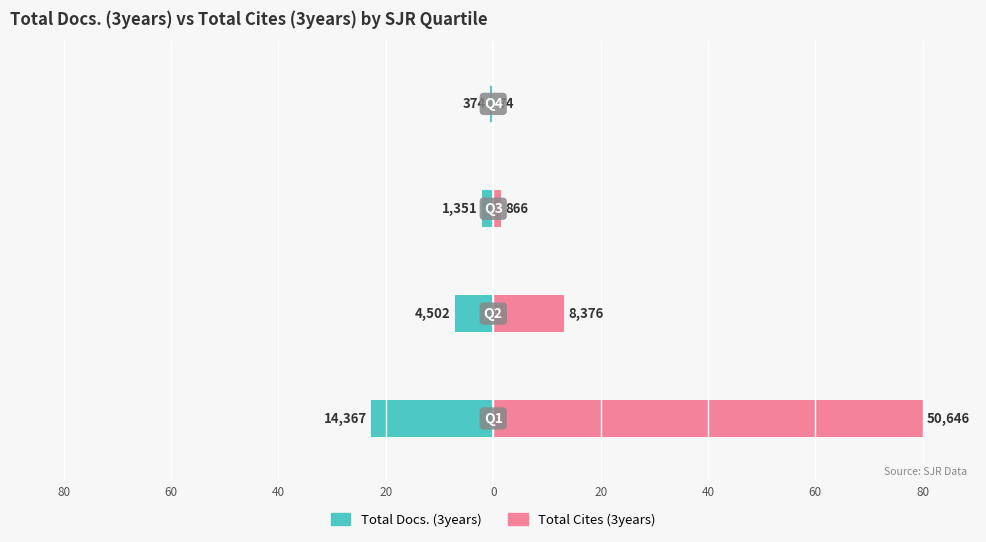

Which has a higher value, 20 or 40?

20